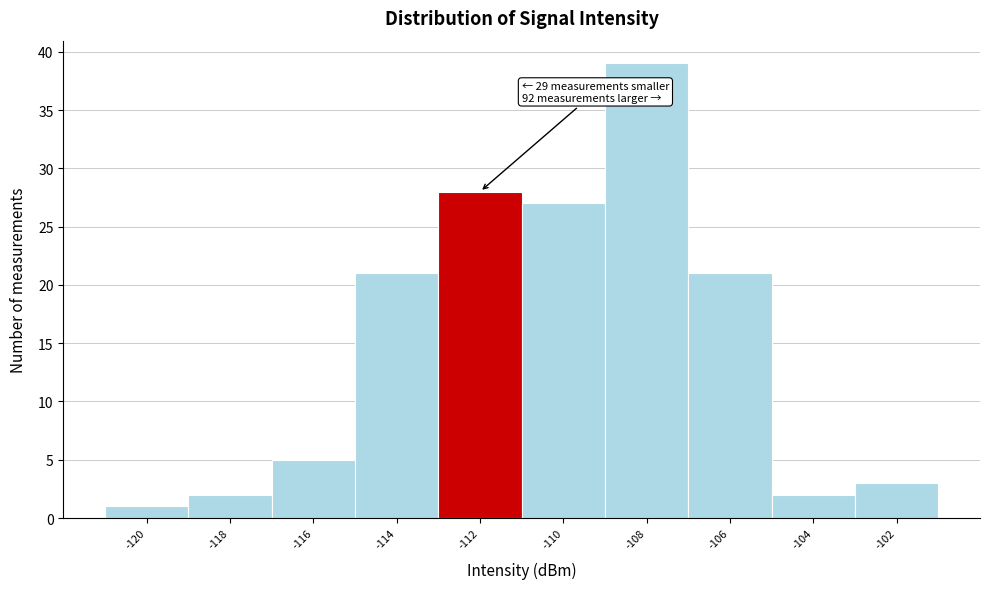

Reading left to right, extract all data points from this chart.

-120=1	-118=2	-116=5	-114=21	-112=28	-110=27	-108=39	-106=21	-104=2	-102=3